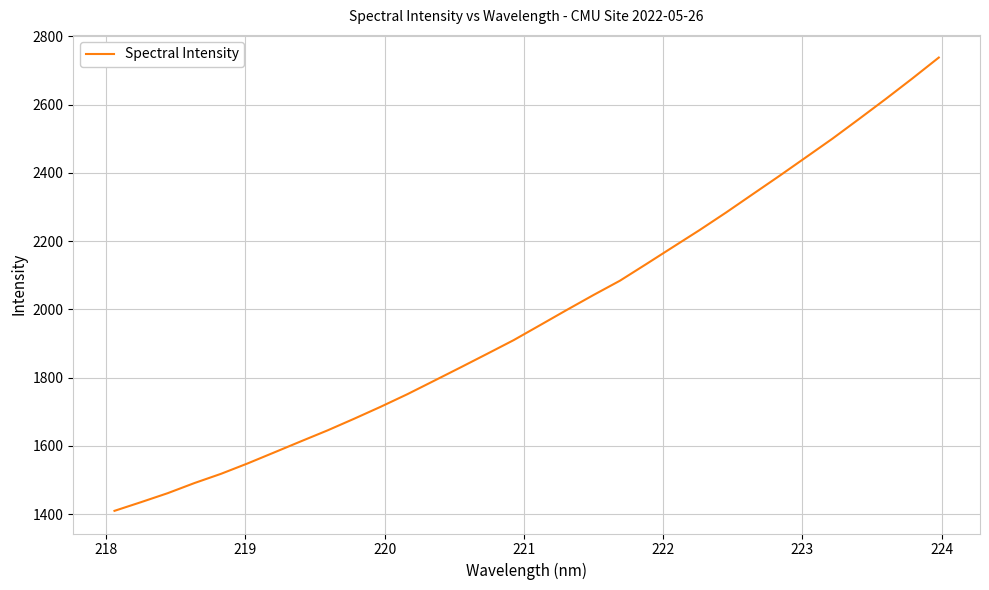

Count the number of values greater than 1954.

16